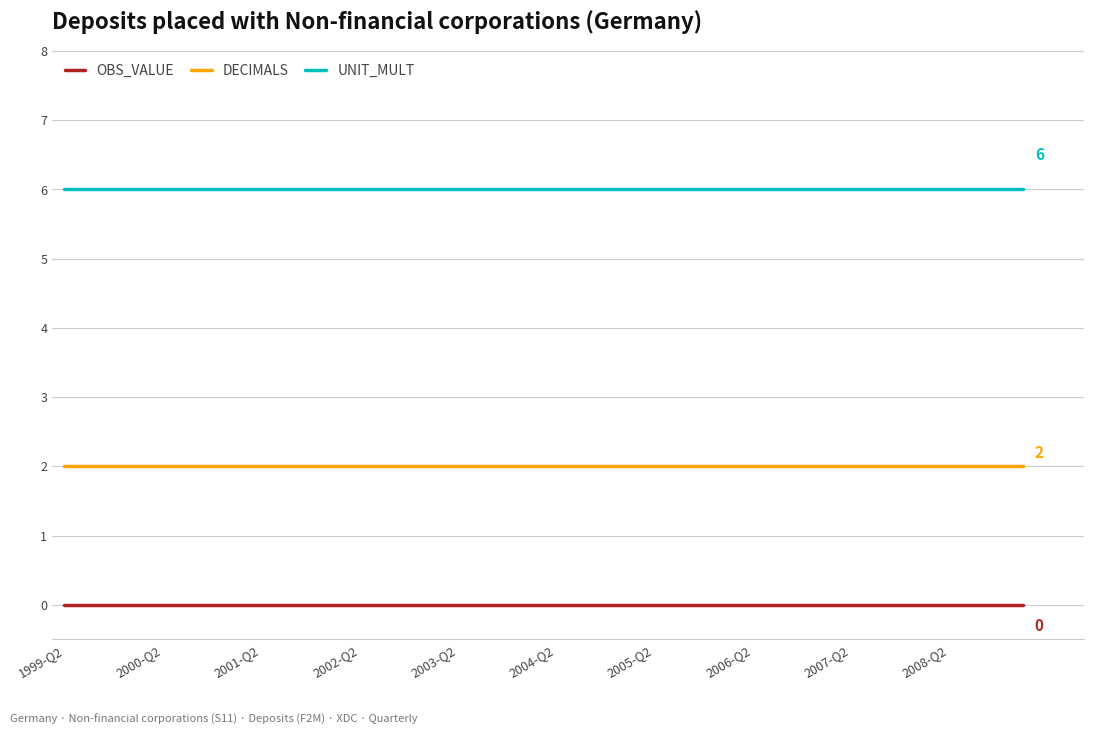

True or false: DECIMALS and OBS_VALUE intersect in this chart.

False